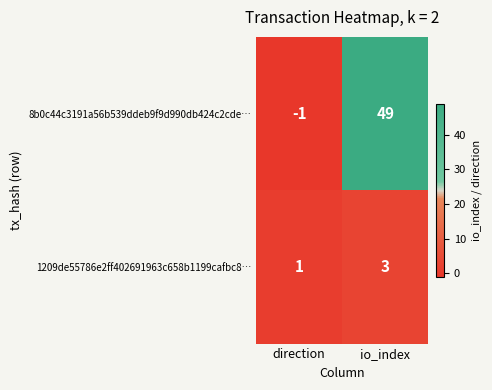

What is the maximum value shown in the chart?

49